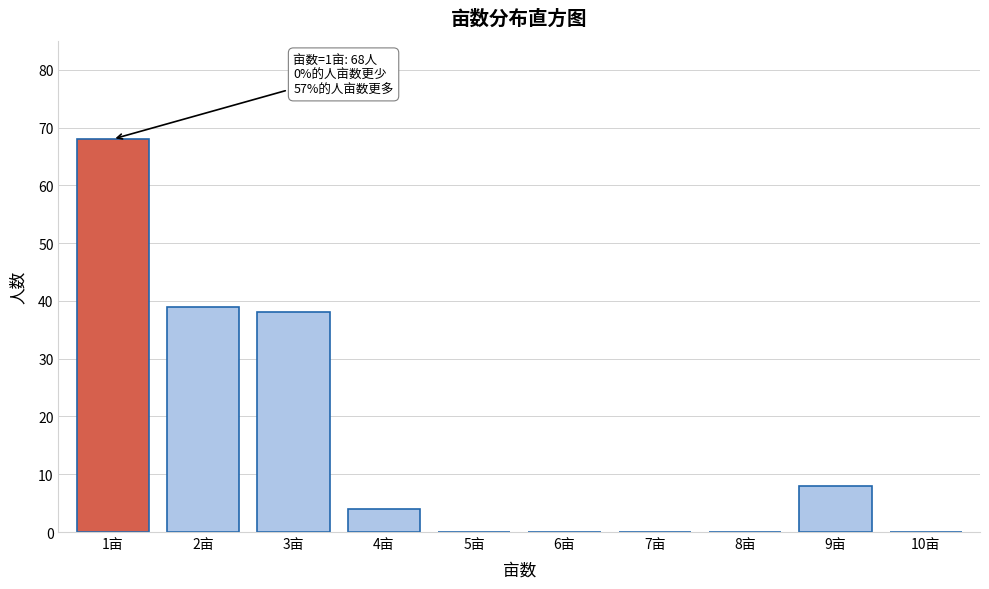

Which range on the x-axis has the tallest bar?

0.5 to 1.5